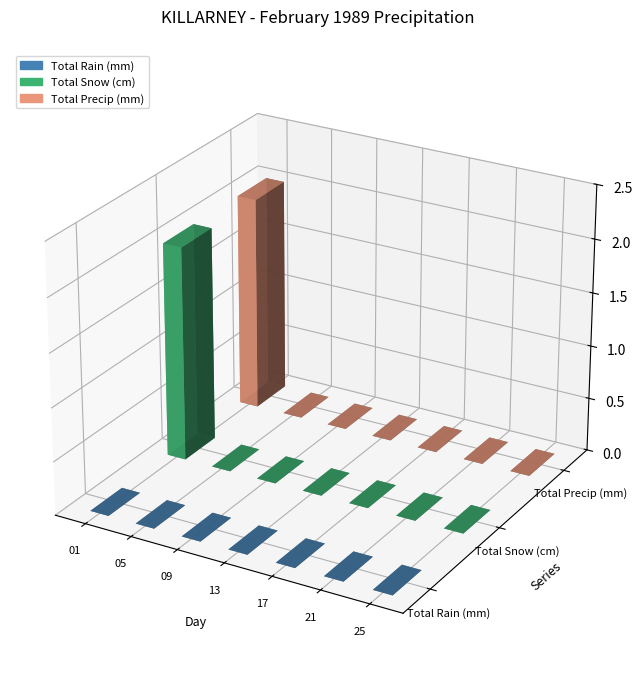

Reading right to left, list all the values displayed in this chart.

Total Rain (mm): 0	0	0	0	0	0	0	0	0	0	0	0	0	0	0	0	0	0	0	0	0	0	0	0	0	0	0	0
Total Snow (cm): 0	0	1	0	0	0	0	0	0	0	0	0	0	0	0	0	0	0	0	0	0	0	0	0	0	0	0	2
Total Precip (mm): 0	0	1	0	0	0	0	0	0	0	0	0	0	0	0	0	0	0	0	0	0	0	0	0	0	0	0	2